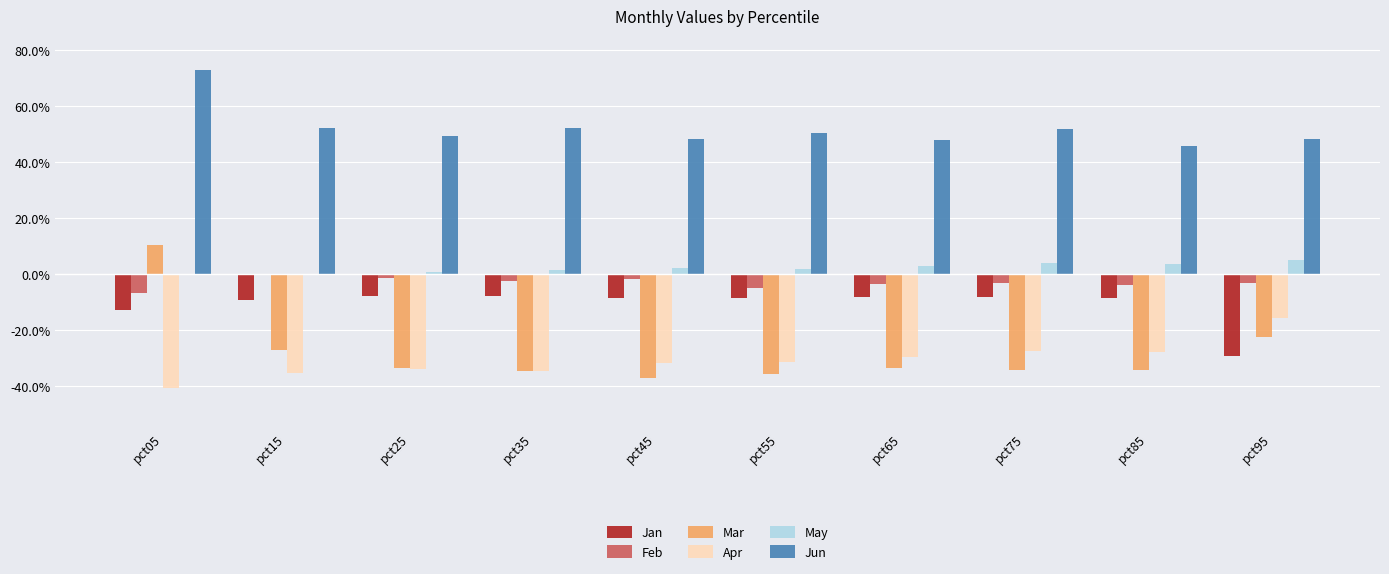

What is the difference between the maximum and minimum values in the May series?

0.1